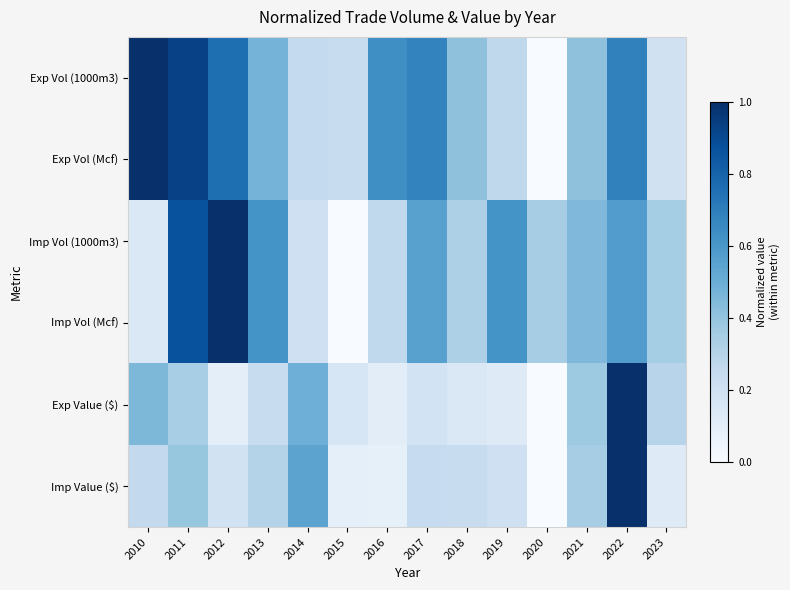

Reading left to right, list all the values displayed in this chart.

Exp Vol (1000m3): 2010=1.0	2011=0.9	2012=0.8	2013=0.5	2014=0.3	2015=0.2	2016=0.6	2017=0.7	2018=0.4	2019=0.3	2020=0.0	2021=0.4	2022=0.7	2023=0.2
Exp Vol (Mcf): 2010=1.0	2011=0.9	2012=0.8	2013=0.5	2014=0.3	2015=0.2	2016=0.6	2017=0.7	2018=0.4	2019=0.3	2020=0.0	2021=0.4	2022=0.7	2023=0.2
Imp Vol (1000m3): 2010=0.1	2011=0.9	2012=1.0	2013=0.6	2014=0.2	2015=0.0	2016=0.3	2017=0.6	2018=0.3	2019=0.6	2020=0.4	2021=0.4	2022=0.6	2023=0.4
Imp Vol (Mcf): 2010=0.1	2011=0.9	2012=1.0	2013=0.6	2014=0.2	2015=0.0	2016=0.3	2017=0.6	2018=0.3	2019=0.6	2020=0.4	2021=0.4	2022=0.6	2023=0.4
Exp Value ($): 2010=0.5	2011=0.3	2012=0.1	2013=0.2	2014=0.5	2015=0.2	2016=0.1	2017=0.2	2018=0.1	2019=0.1	2020=0.0	2021=0.4	2022=1.0	2023=0.3
Imp Value ($): 2010=0.3	2011=0.4	2012=0.2	2013=0.3	2014=0.5	2015=0.1	2016=0.1	2017=0.2	2018=0.2	2019=0.2	2020=0.0	2021=0.3	2022=1.0	2023=0.1